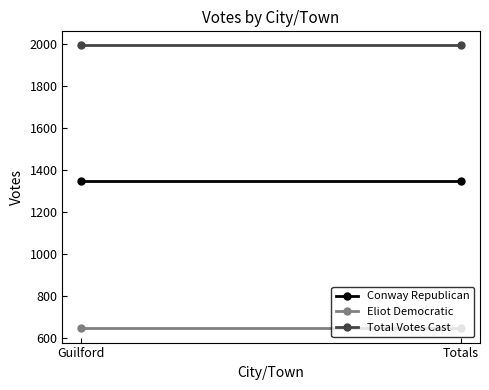

Rank the series at Guilford from lowest to highest value.

Eliot Democratic, Conway Republican, Total Votes Cast